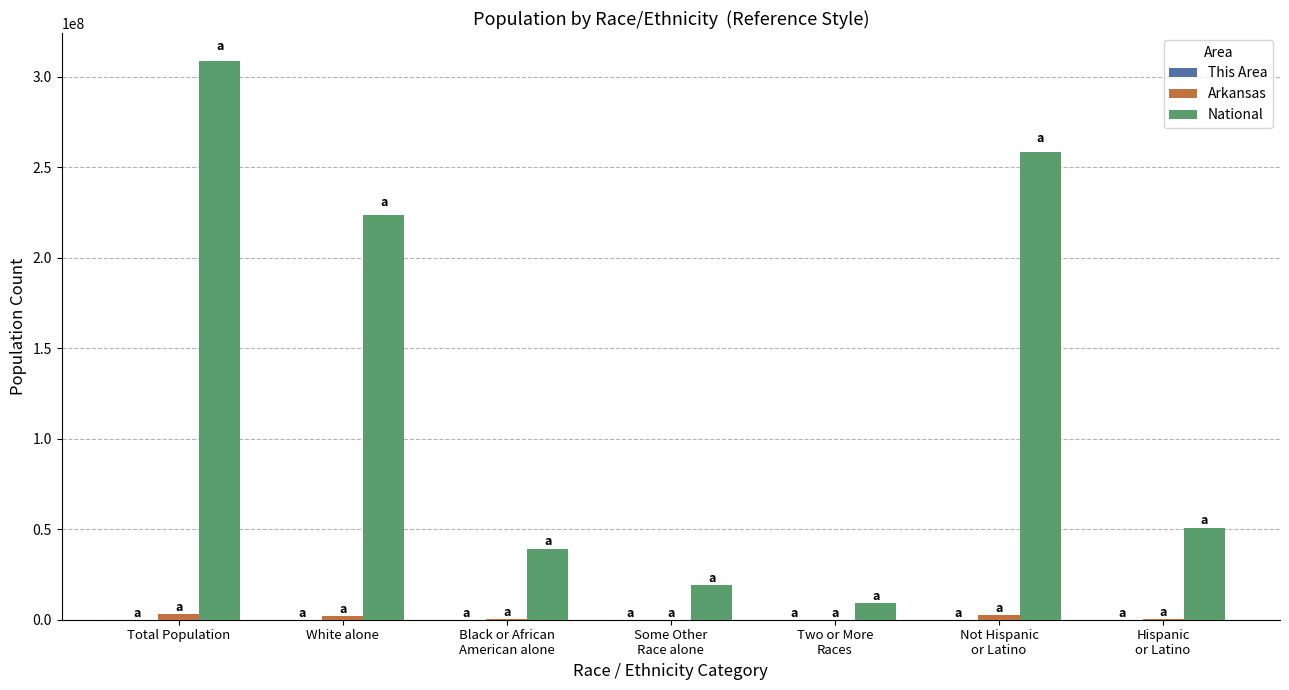

Which series changed the most between Total Population and Black or African
American alone?

National